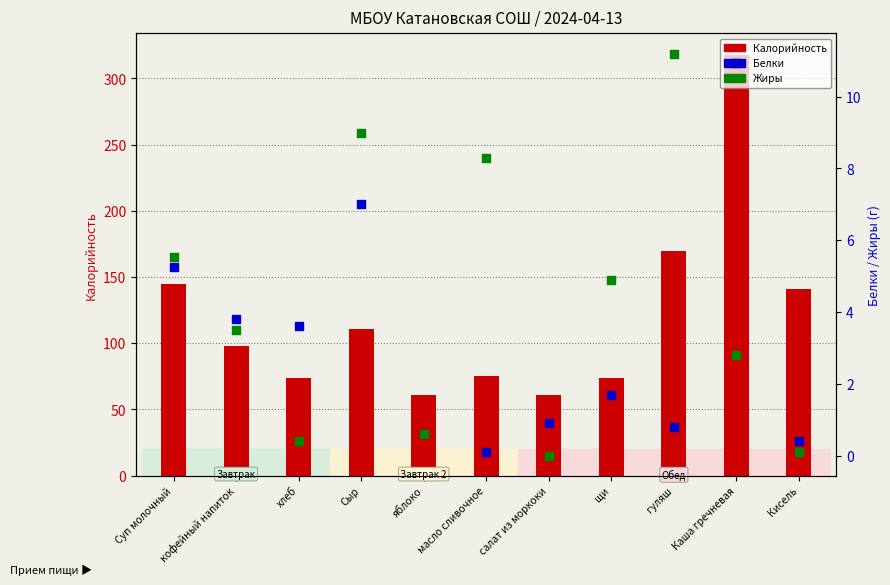

What are all the series names shown in the legend?

Калорийность, Белки, Жиры